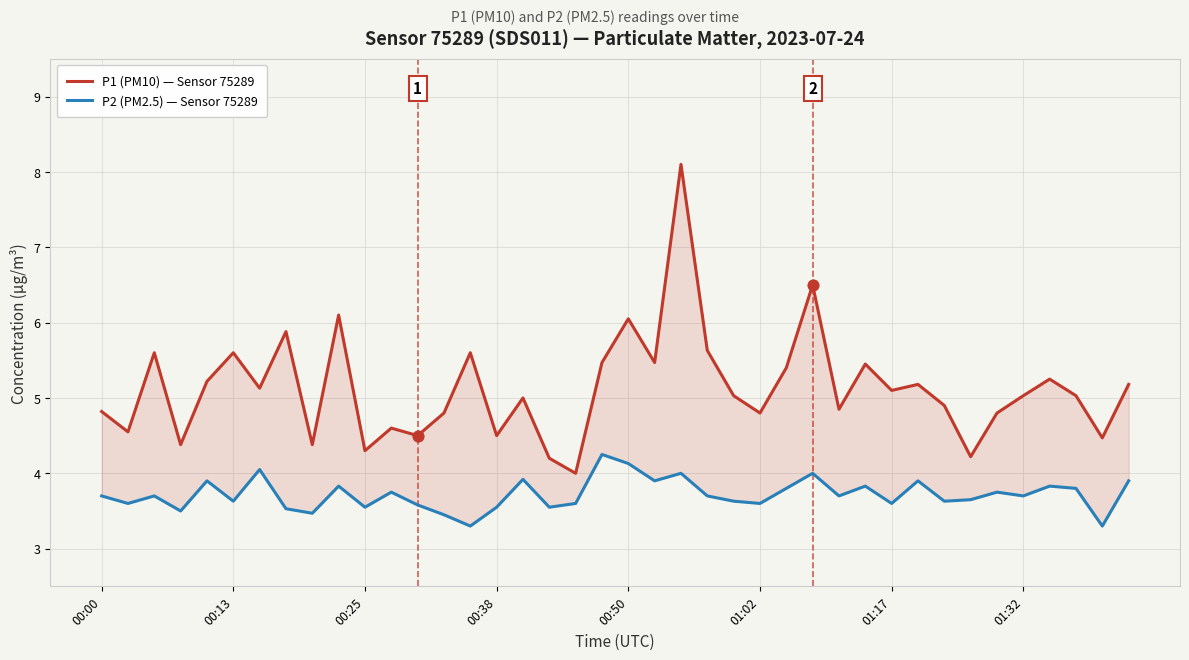

Which series reaches the minimum Y coordinate?

P2 (PM2.5) — Sensor 75289